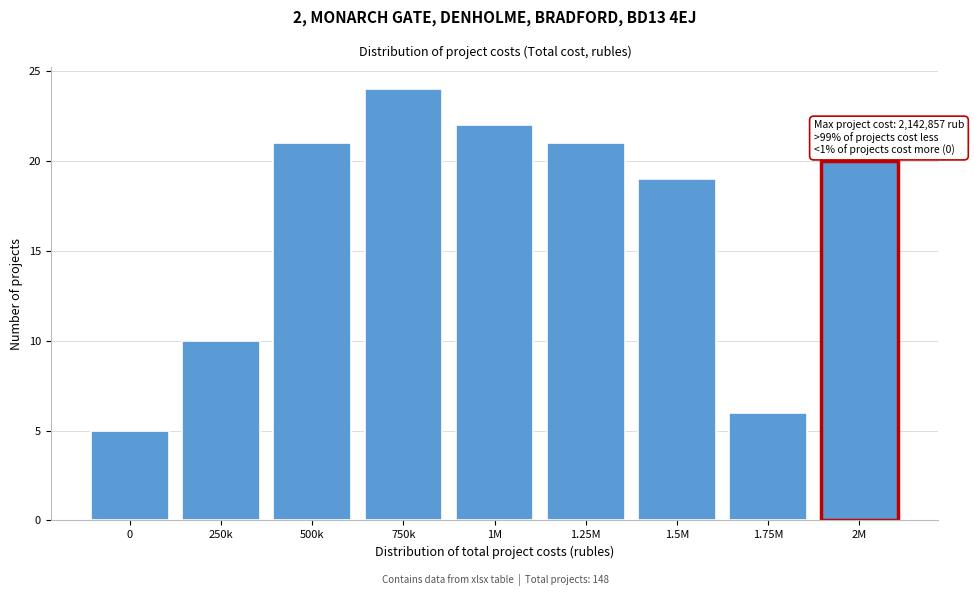

Reading left to right, extract all data points from this chart.

5	10	21	24	22	21	19	6	20